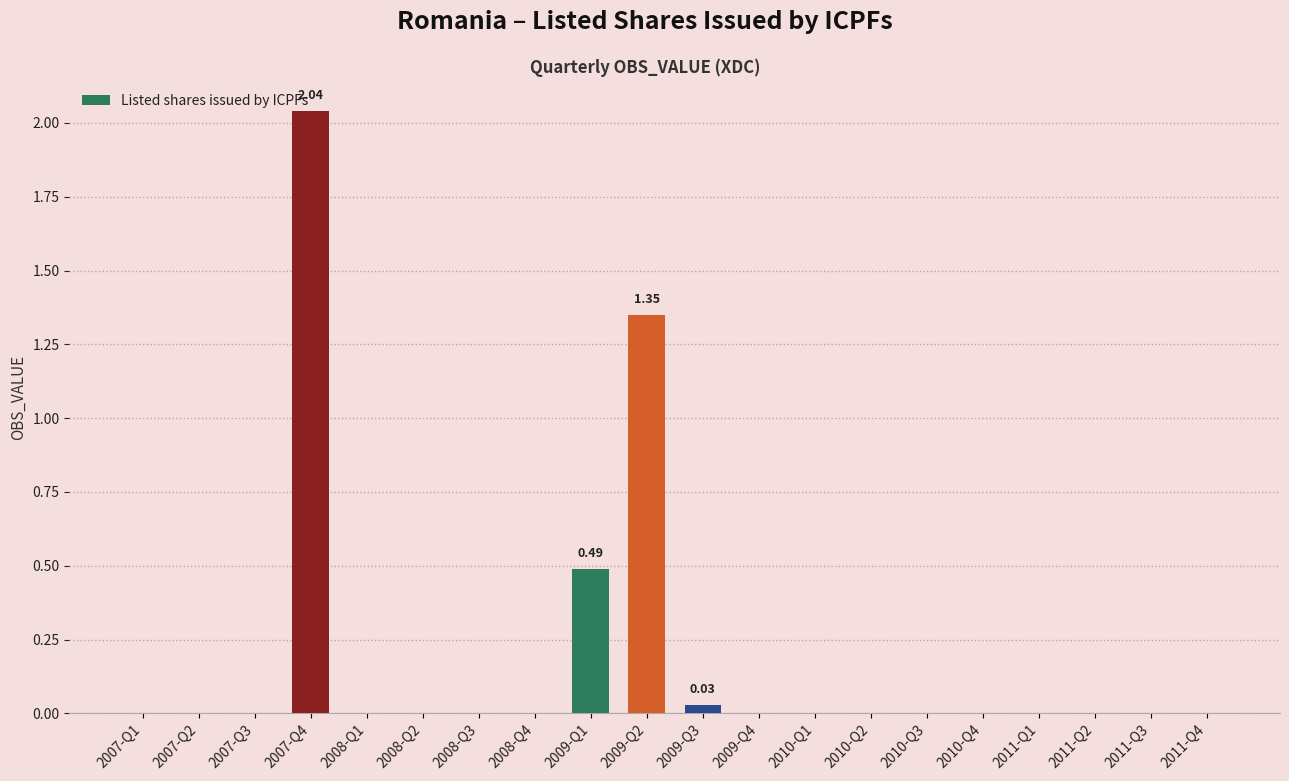

What is the change in value from 2007-Q4 to 2010-Q3?

-2.0